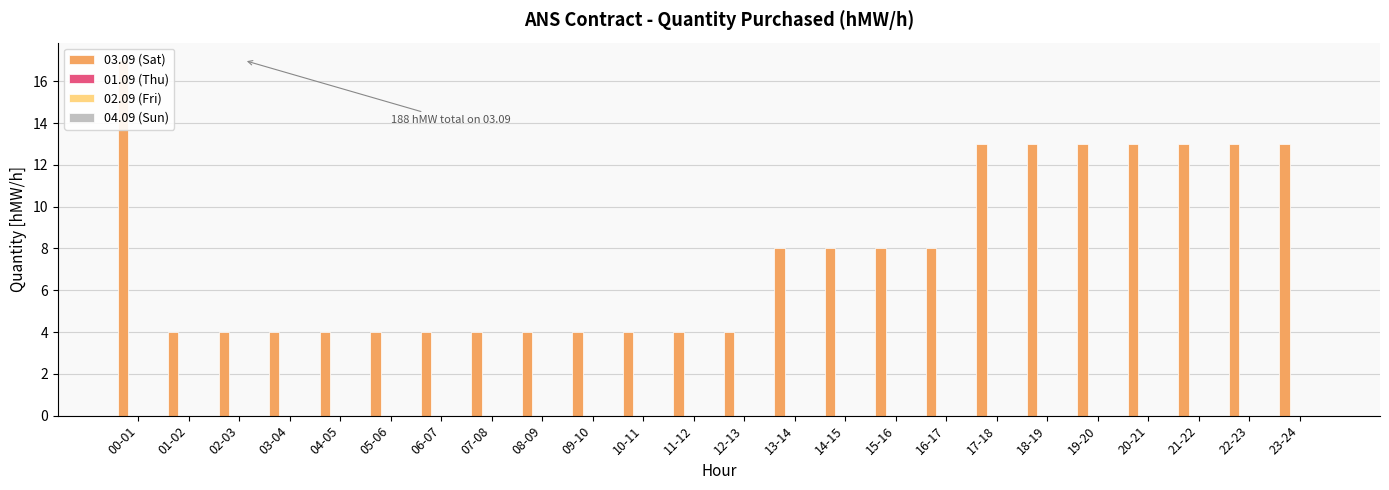

What position from the left is 04-05?

5